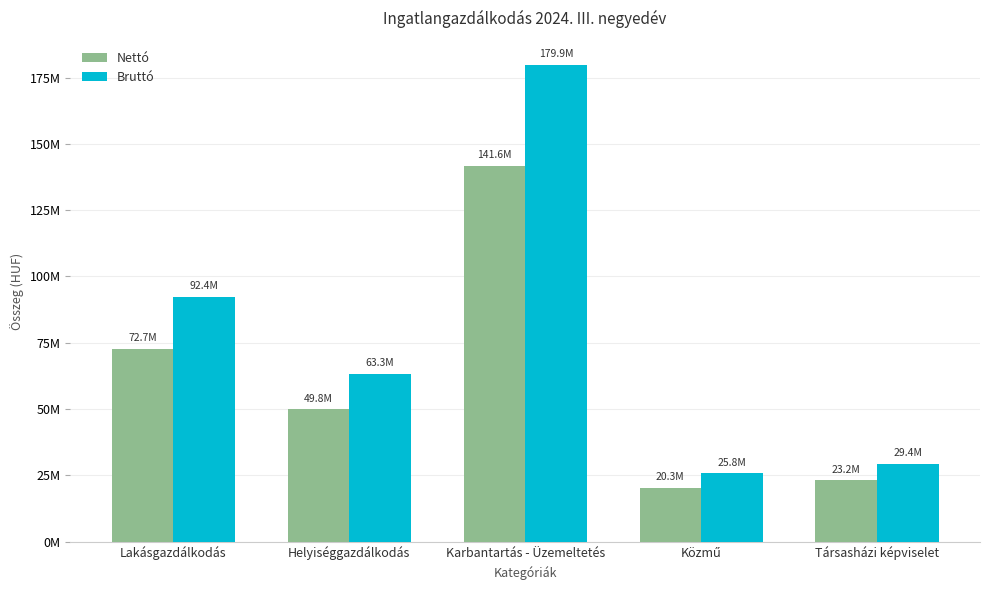

Reading right to left, extract all data points from this chart.

Nettó: Társasházi képviselet=23170418	Közmű=20349324	Karbantartás - Üzemeltetés=141634754	Helyiséggazdálkodás=49839137	Lakásgazdálkodás=72741296
Bruttó: Társasházi képviselet=29426431	Közmű=25843641	Karbantartás - Üzemeltetés=179876138	Helyiséggazdálkodás=63295704	Lakásgazdálkodás=92381446